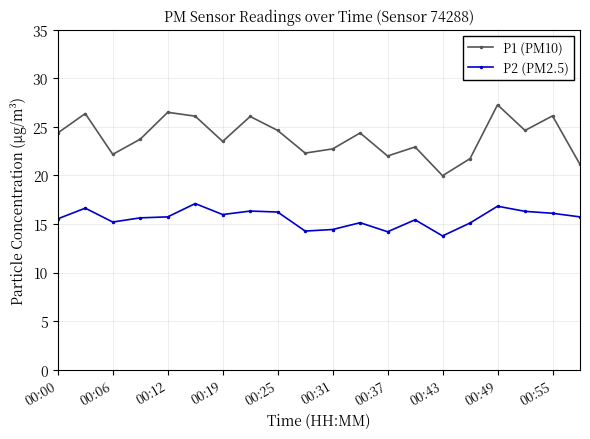

What is the sum of all P1 (PM10) values?

478.6